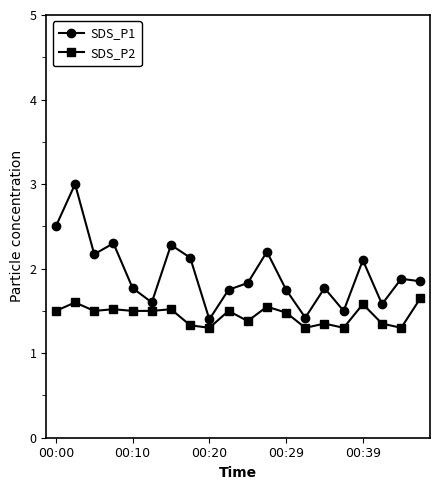

List the series in order of their overall mean, highest first.

SDS_P1, SDS_P2